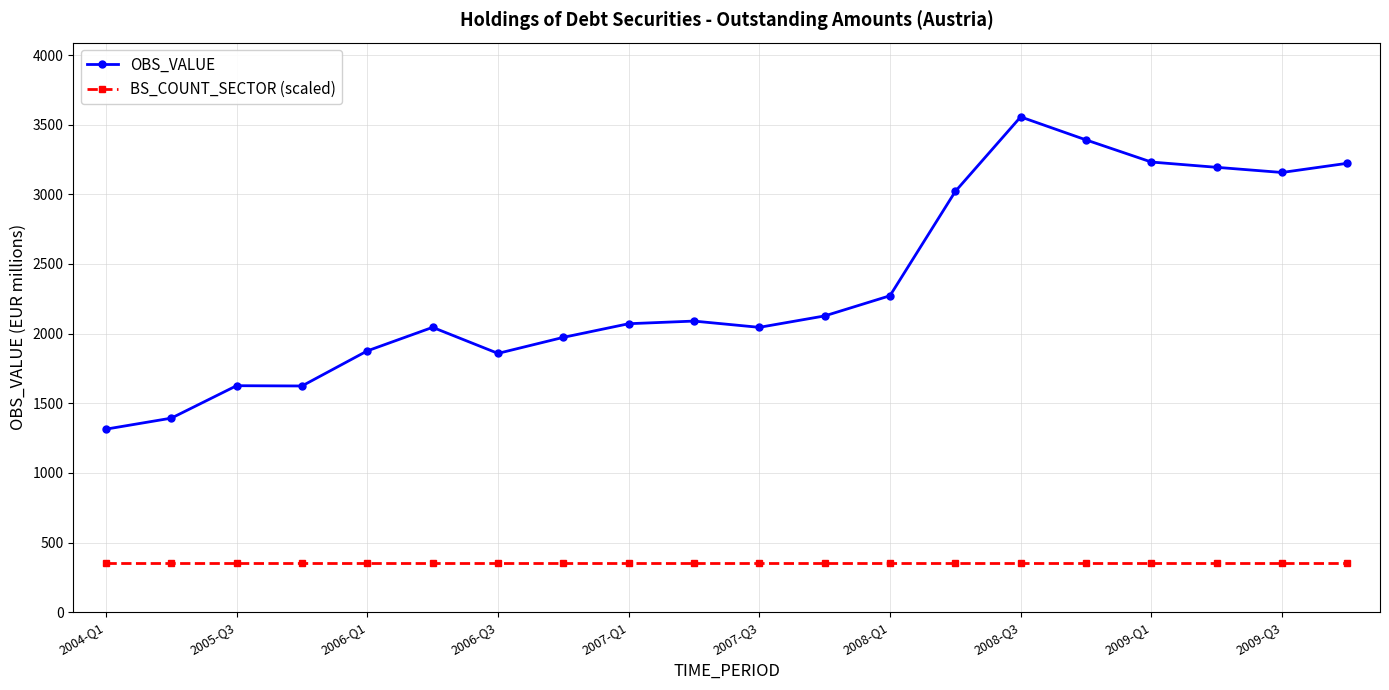

Count the number of data series in this chart.

2